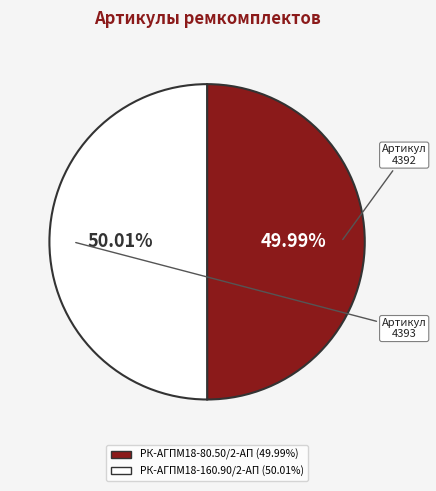

Is there a majority slice in this chart?

Yes